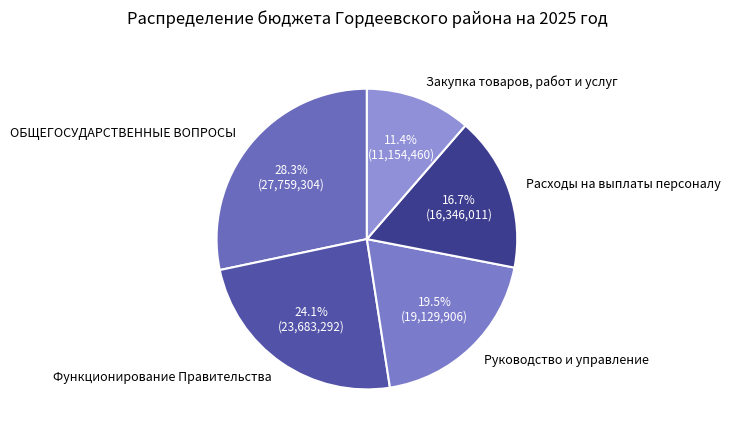

To the nearest percent, what is the average slice percentage?

20%